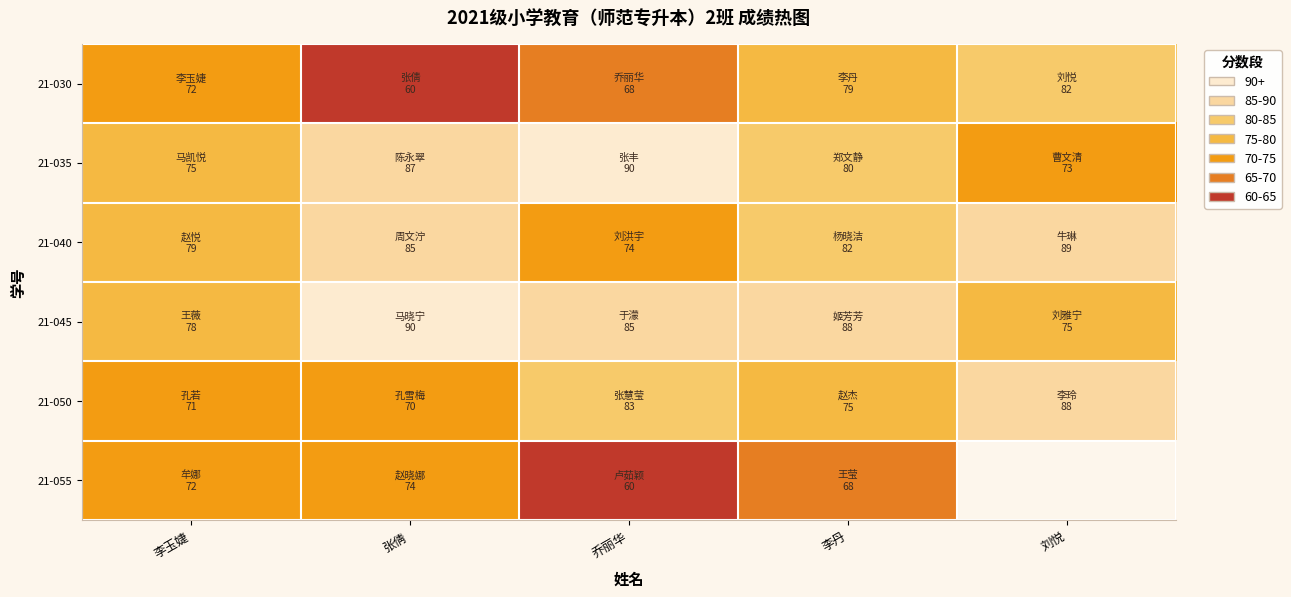

Which series has the widest spread of values?

21-030